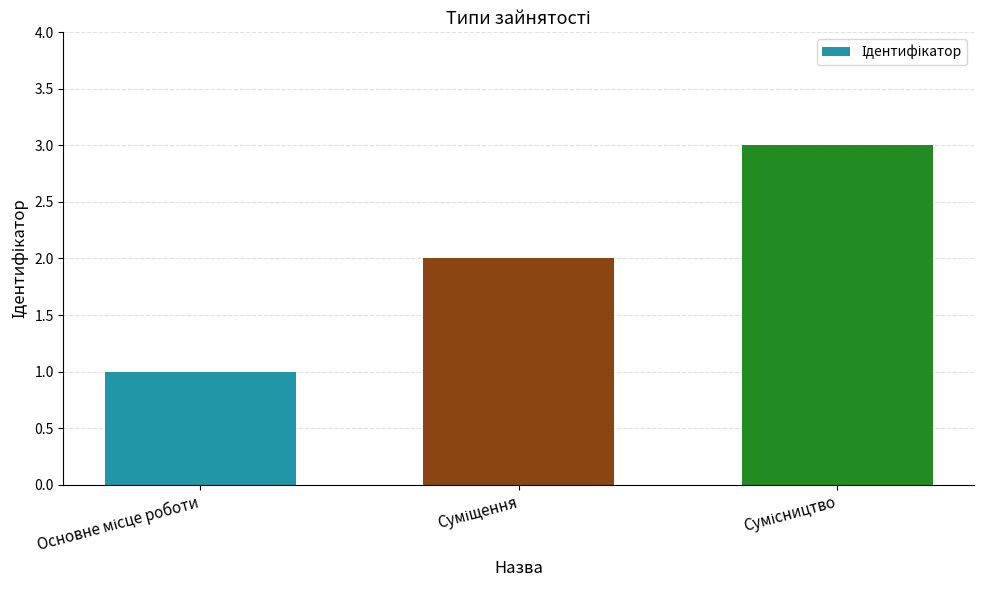

What is the sum of all values?

6